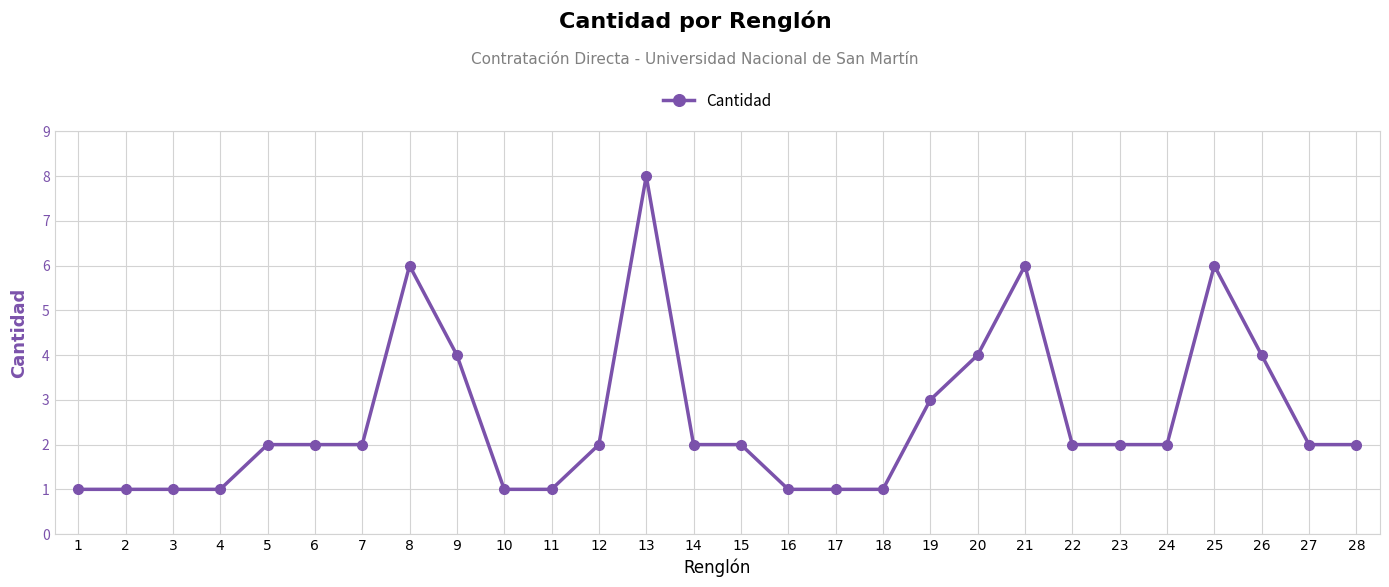

What is the smallest value displayed?

1